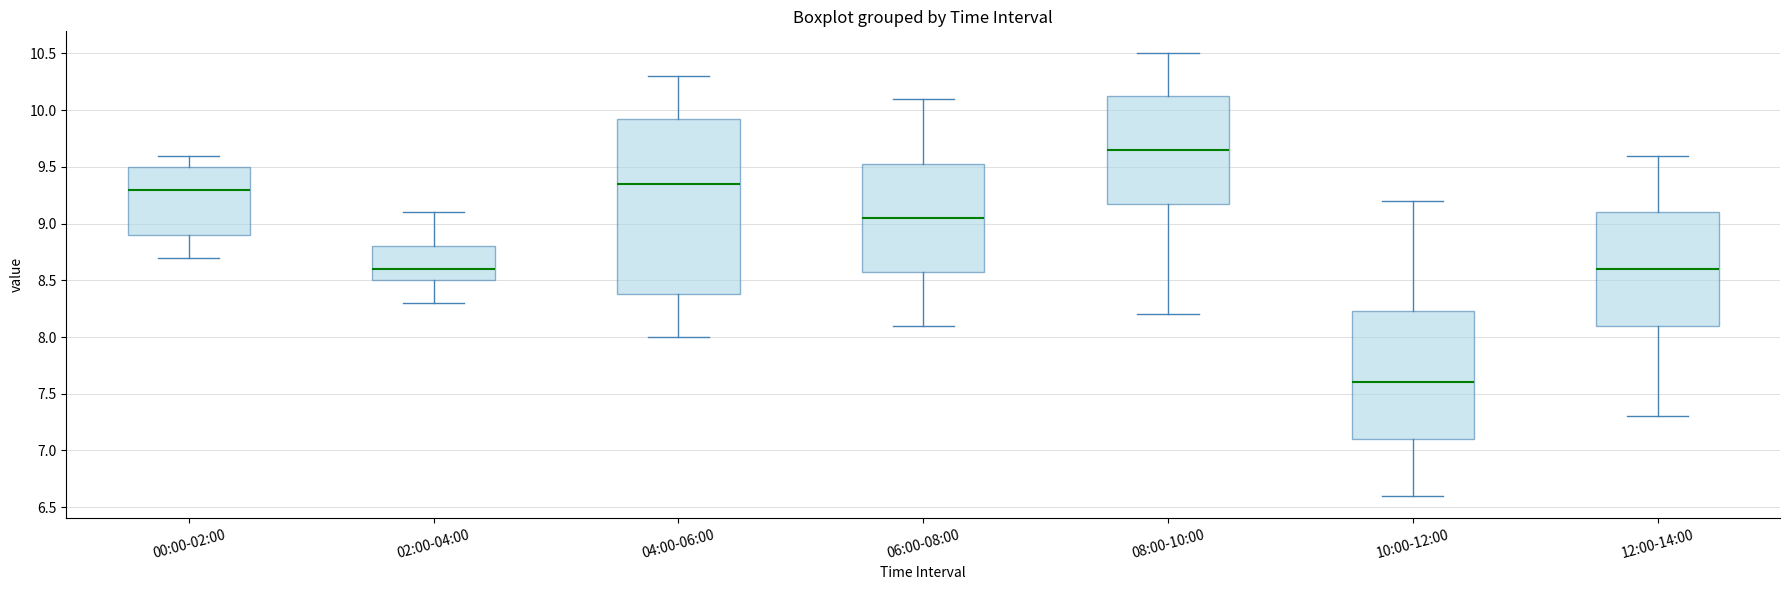

Which box's median line is the highest?

08:00-10:00